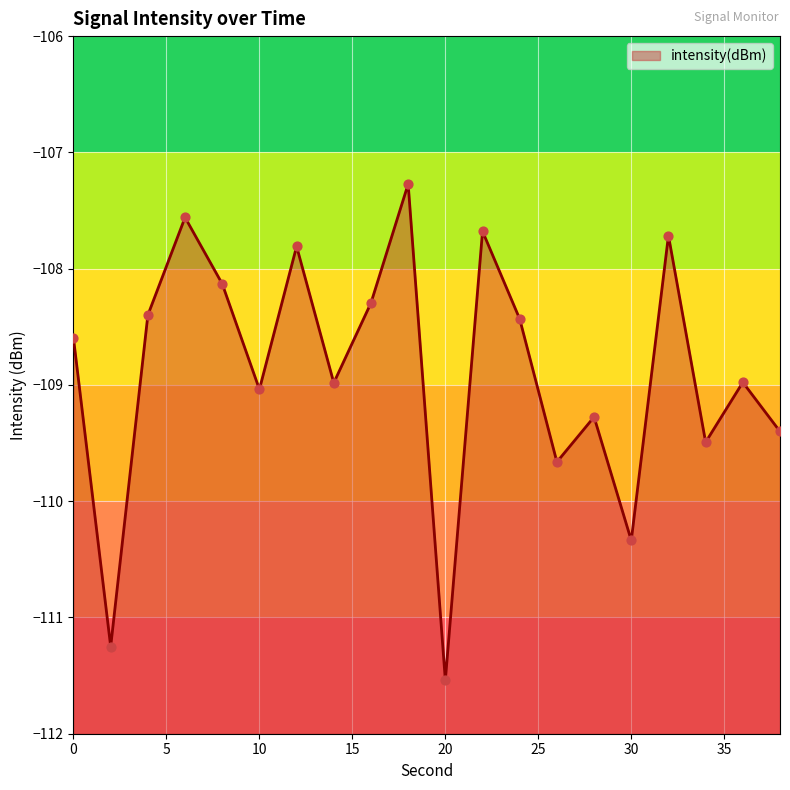

Which has a higher value, 12 or 38?

12